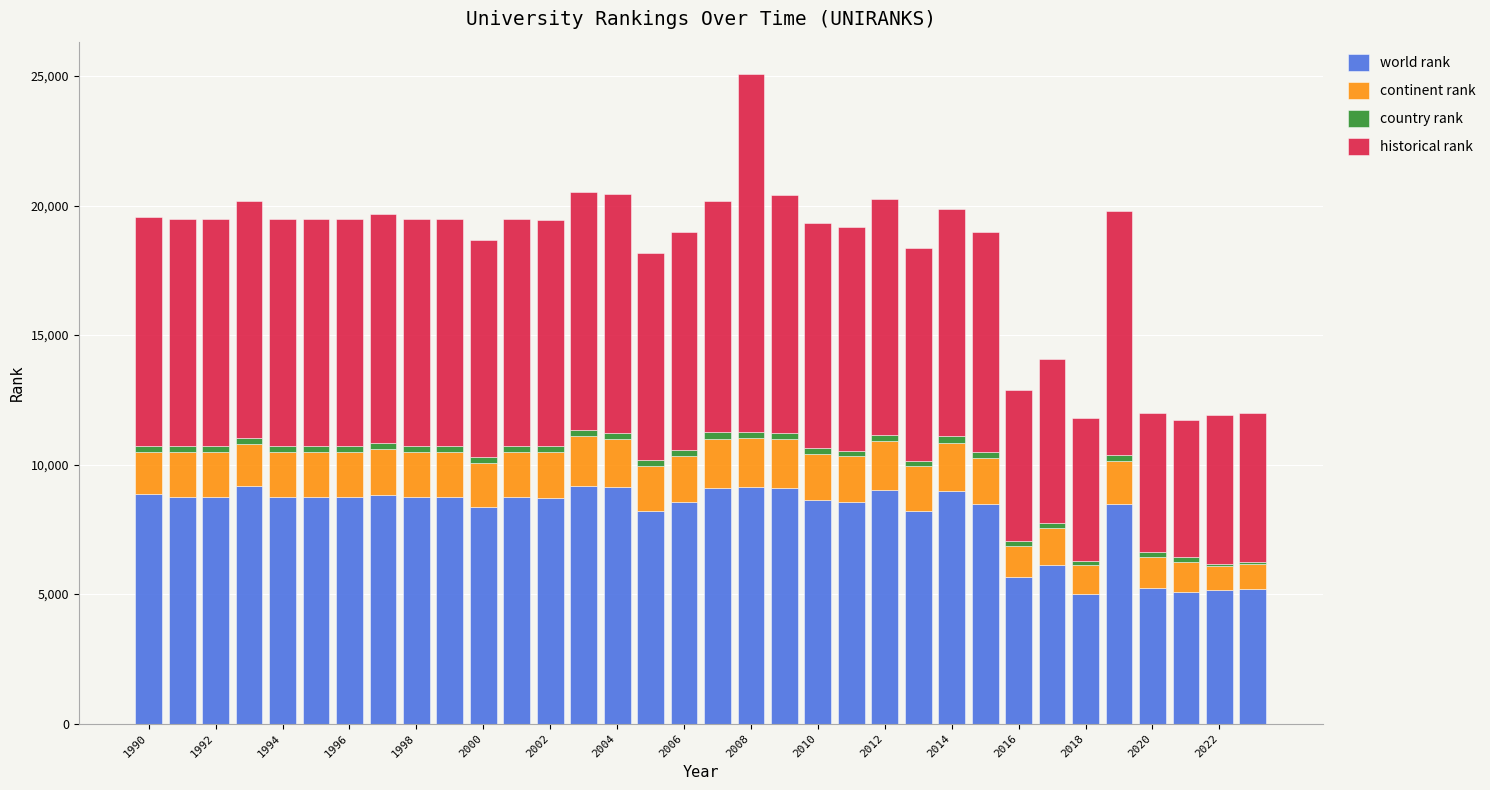

How many categories are shown in the chart?

34